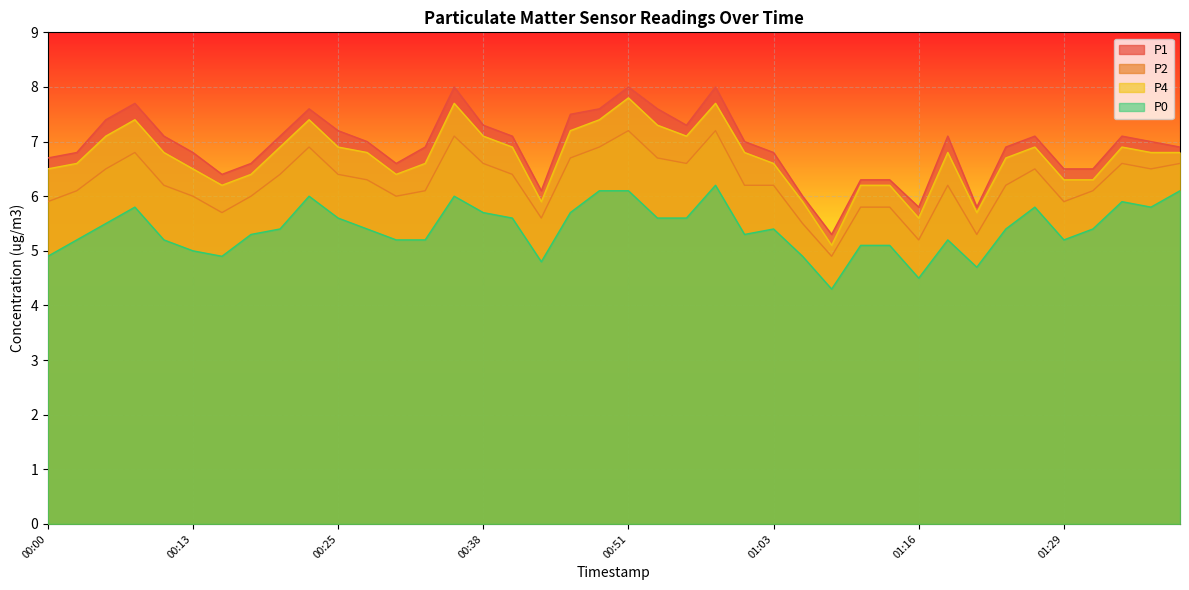

True or false: P0 has a value of 6.0 at 00:35.

True